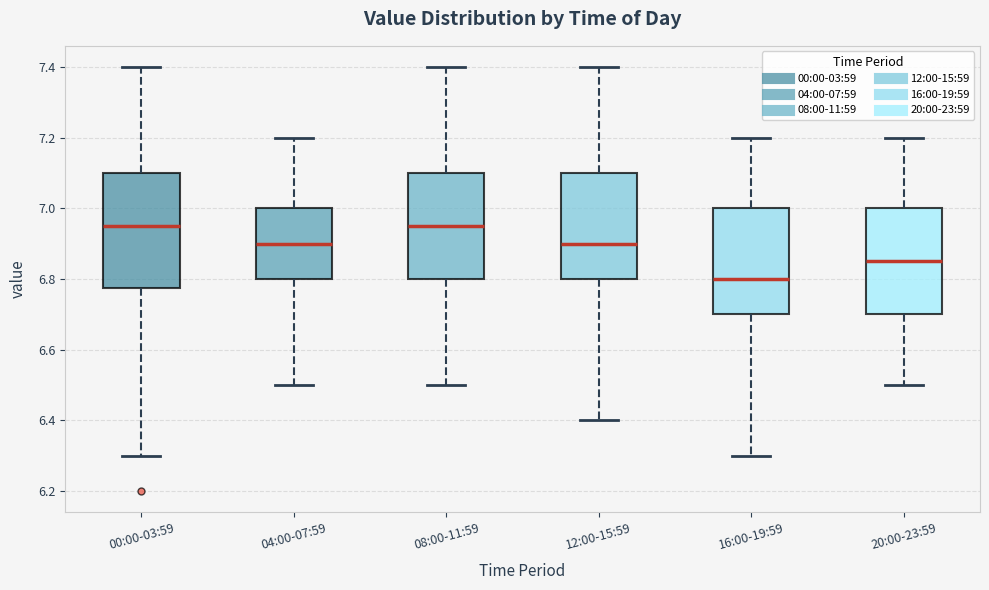

Which box's median line is the lowest?

16:00-19:59